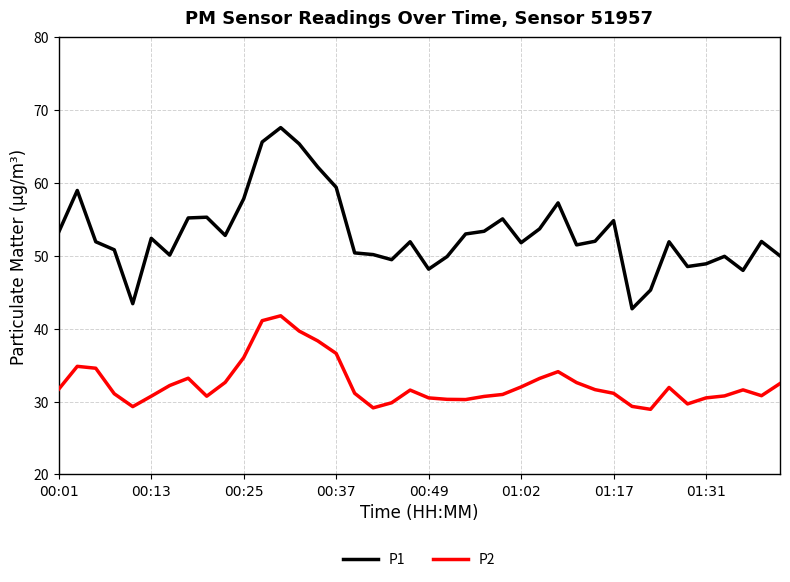

What are all the series names shown in the legend?

P1, P2